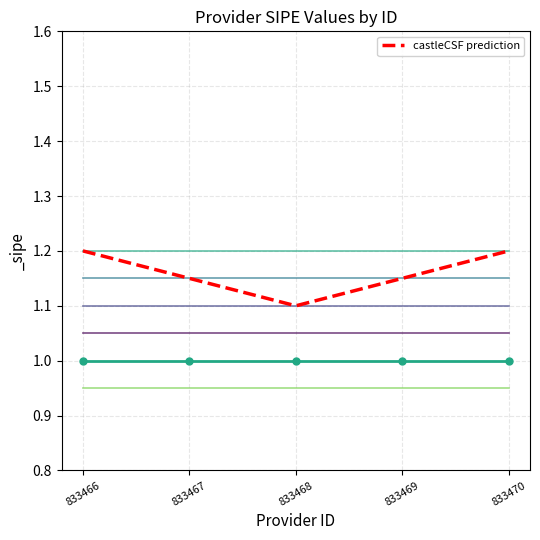

At which category does the data reach its first local valley?

833468